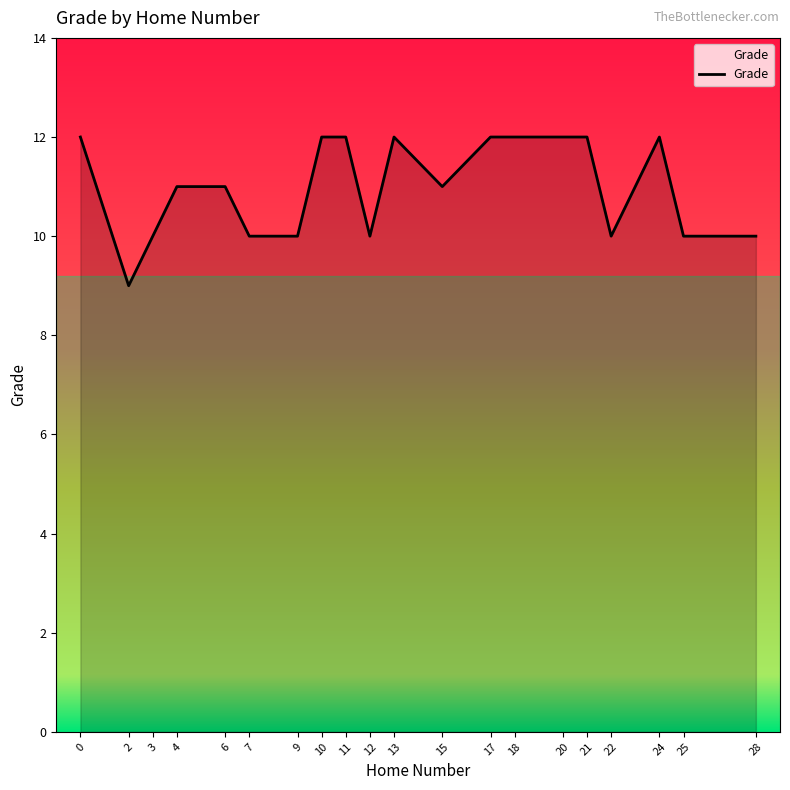

What is the ratio of the value at 20 to the value at 0?

1.0